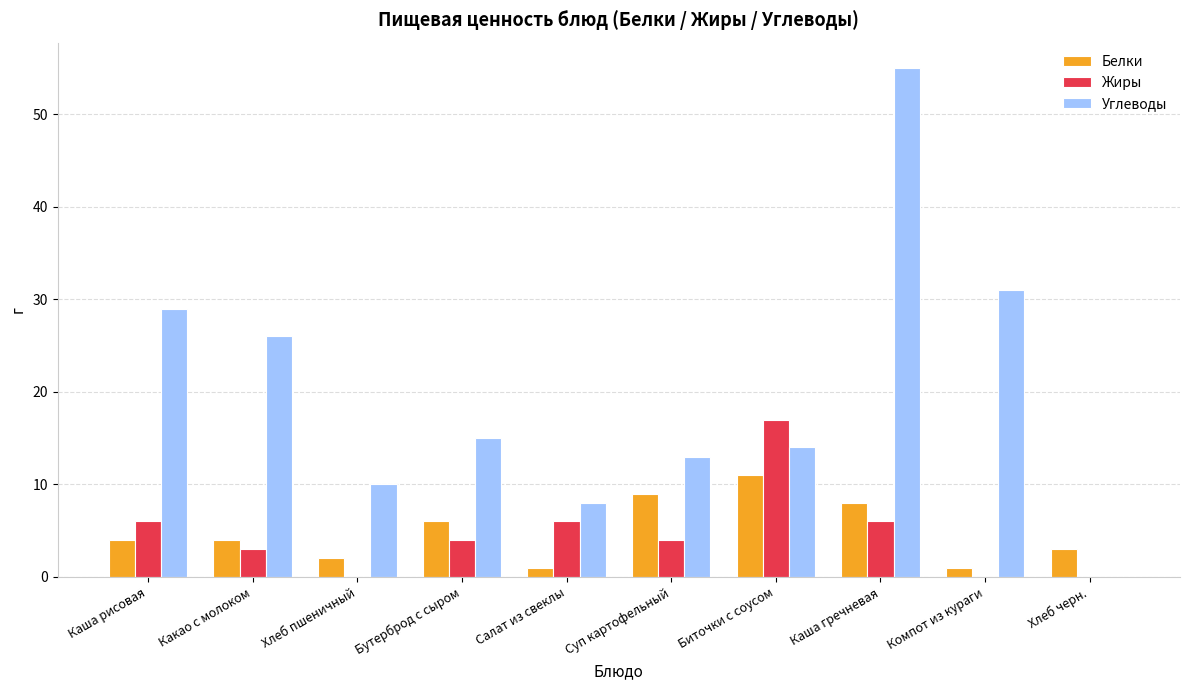

Which series changed the most between Суп картофельный and Компот из кураги?

Углеводы